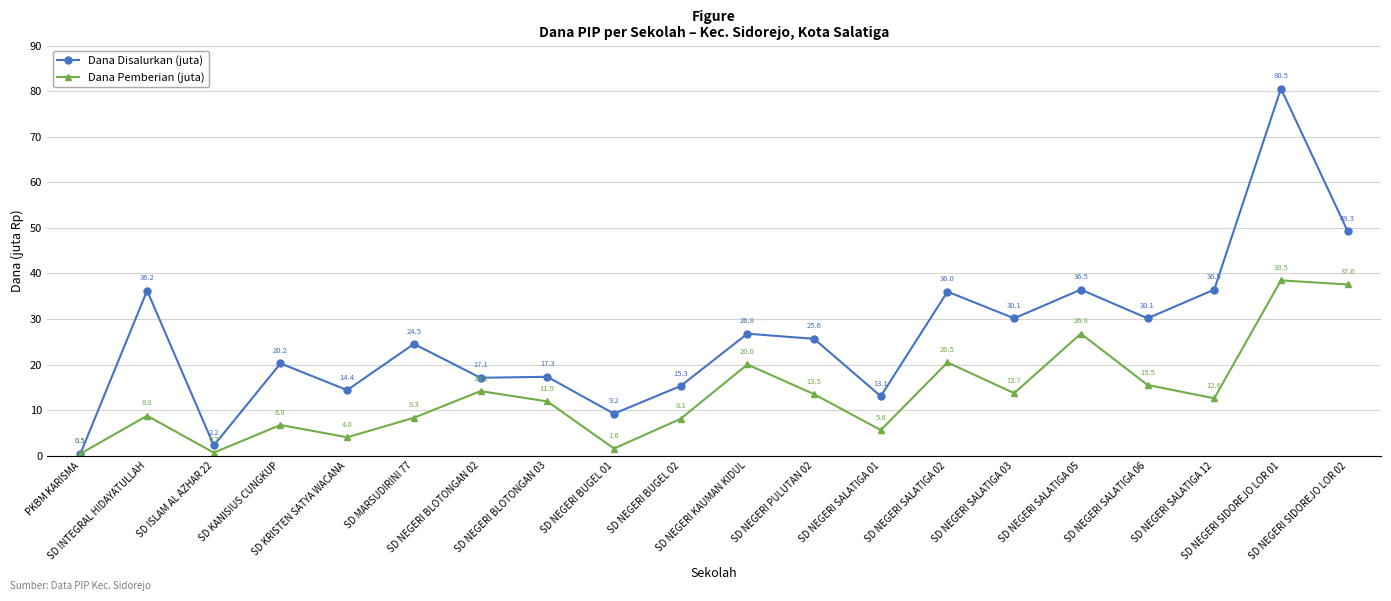

Does the chart have visible grid lines?

Yes